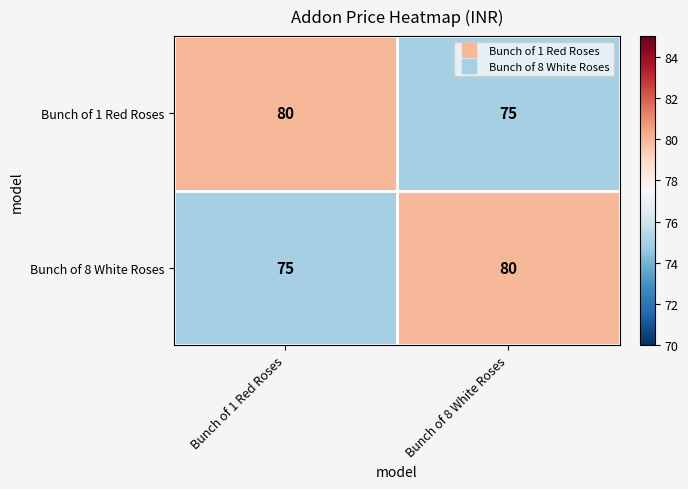

What is the difference between the maximum and minimum values in the Bunch of 8 White Roses series?

5